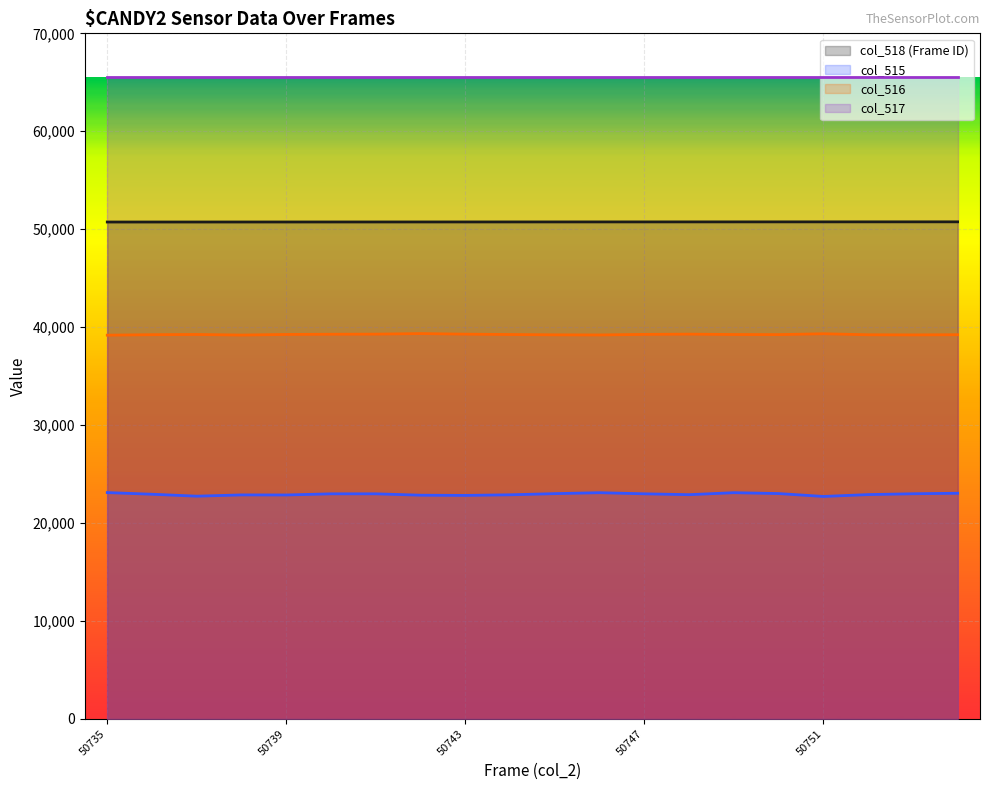

Which series has the largest total across all categories?

col_517